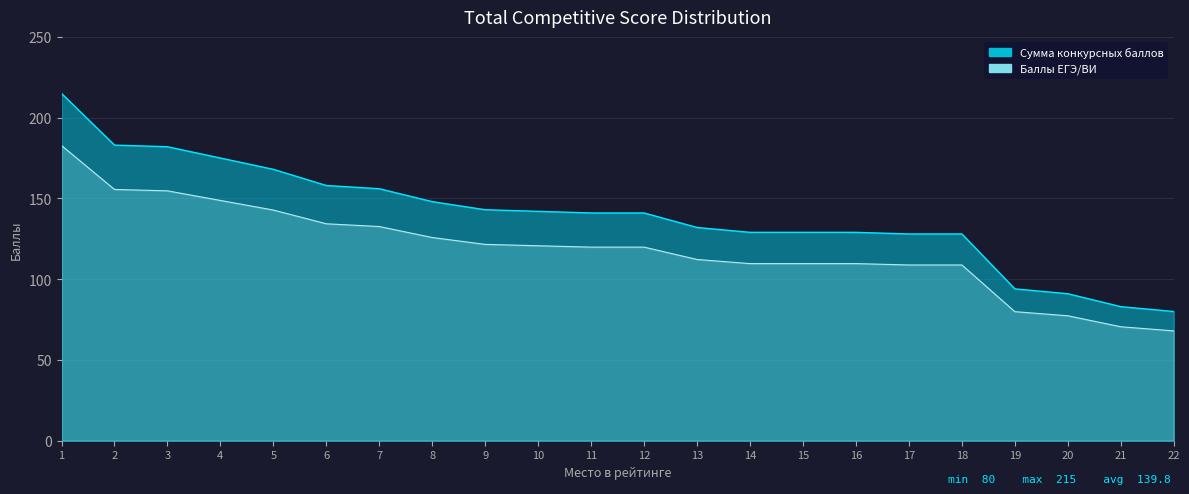

What is the total value across all series at 19?

173.9